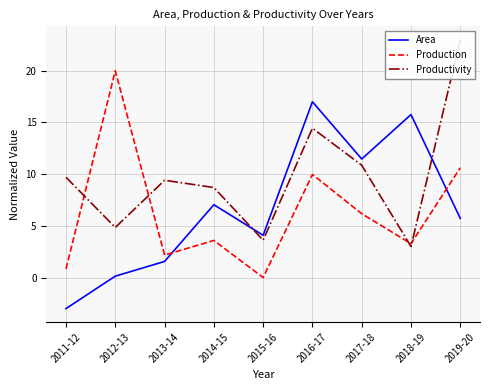

What is the difference between the highest and lowest values at 2013-14?

7.9